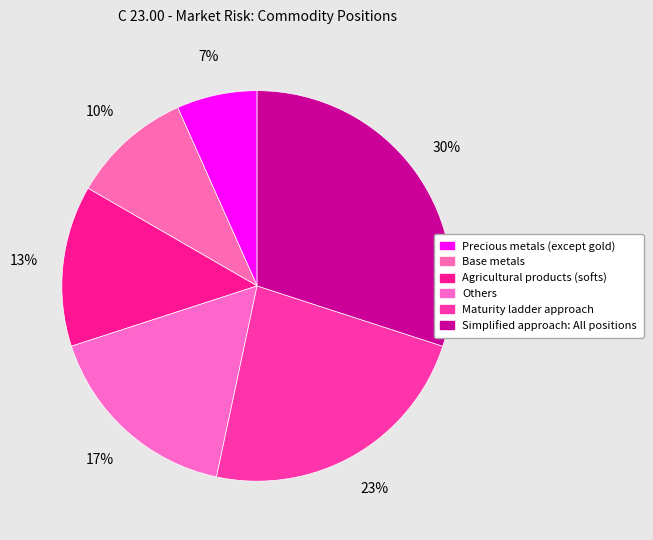

Which category has the smallest portion of the pie?

Precious metals (except gold)